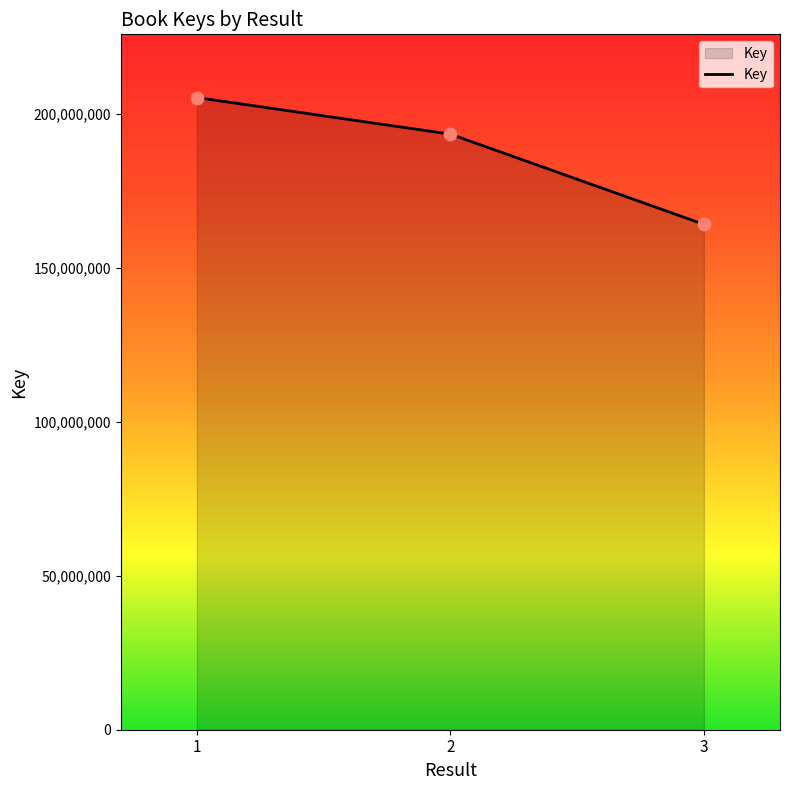

Which has a higher value, 3 or 1?

1